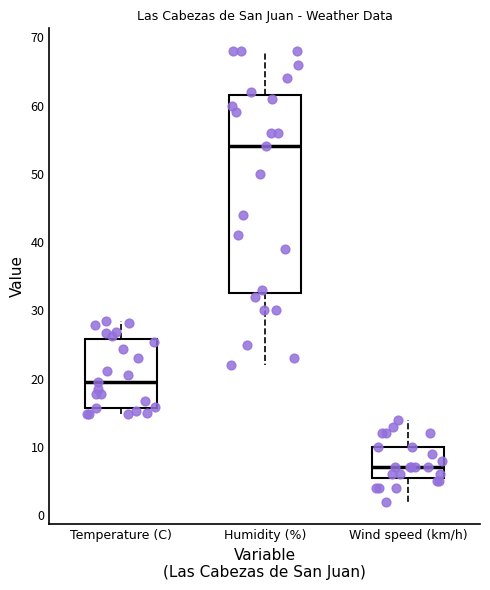

Reading left to right, read every box against the y-axis: the position of its median line, the range the box covers, and the ends of its whiskers. The values are not printed on the chart, so give them approximately, as read against the axis.

Temperature (C): median 20, box 16 to 26, whiskers 15 to 29
Humidity (%): median 54, box 33 to 62, whiskers 22 to 68
Wind speed (km/h): median 7, box 6 to 10, whiskers 2 to 14